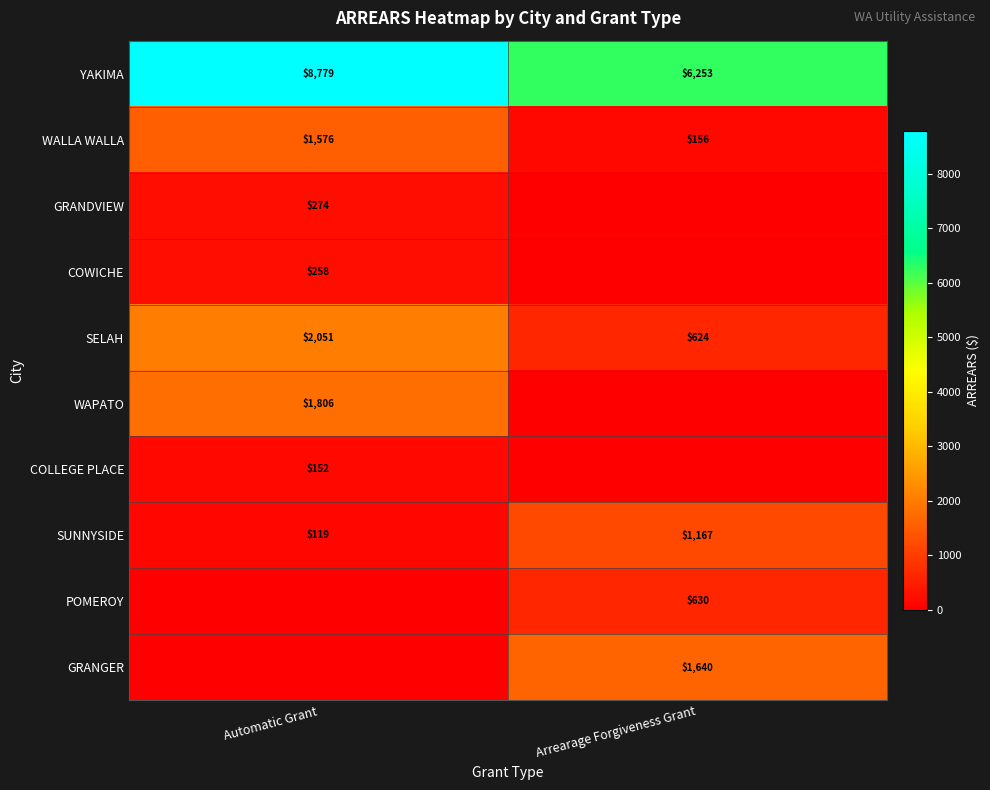

Is it true that COWICHE equals 59 at Automatic Grant?

False